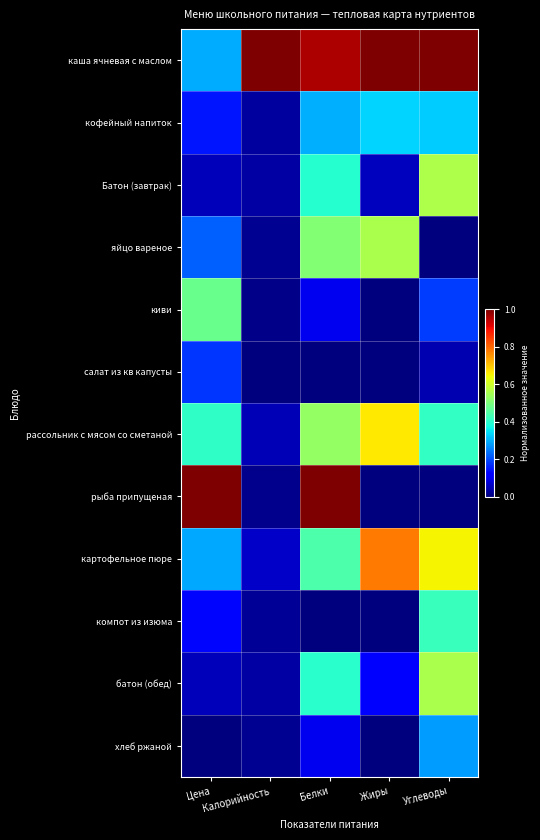

At Цена, list the series in order from smallest to largest.

хлеб ржаной, Батон (завтрак), батон (обед), компот из изюма, кофейный напиток, салат из кв капусты, яйцо вареное, картофельное пюре, каша ячневая с маслом, рассольник с мясом со сметаной, киви, рыба припущеная